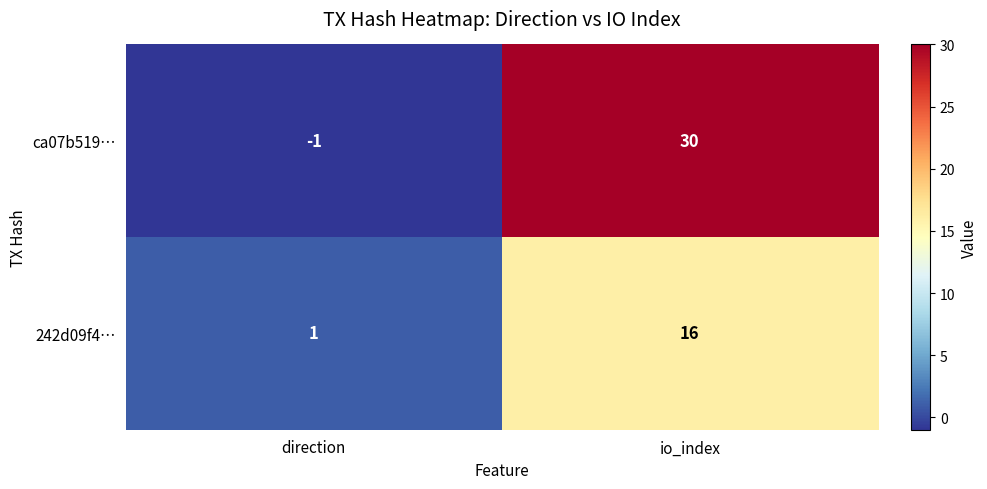

True or false: ca07b519… has a value of 30 at io_index.

True